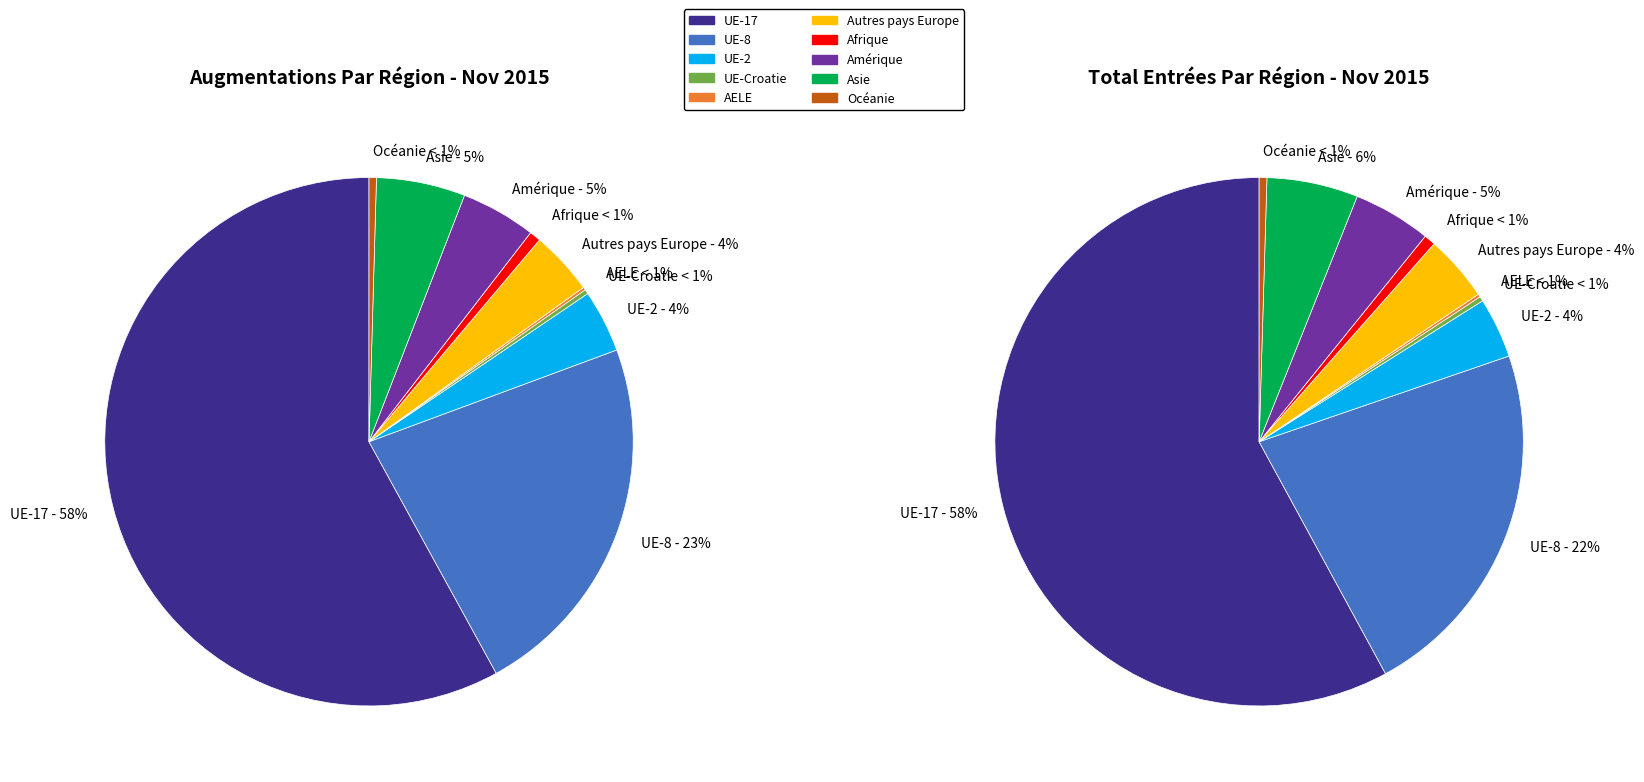

The Afrique slice represents 1% of the pie. True or false?

False